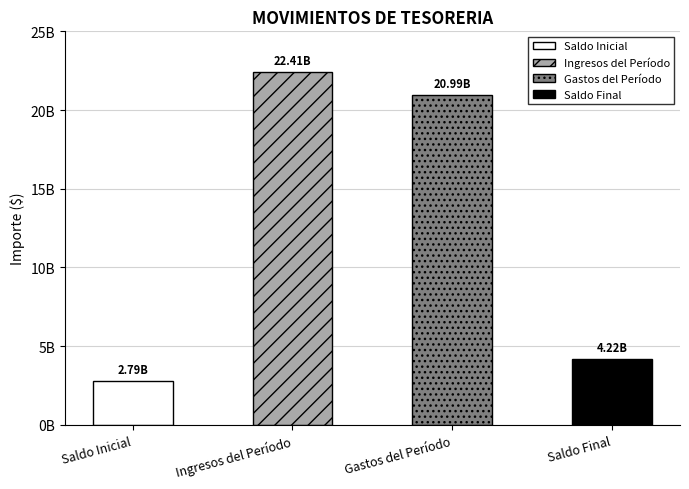

How many values are below 20986477414?

2